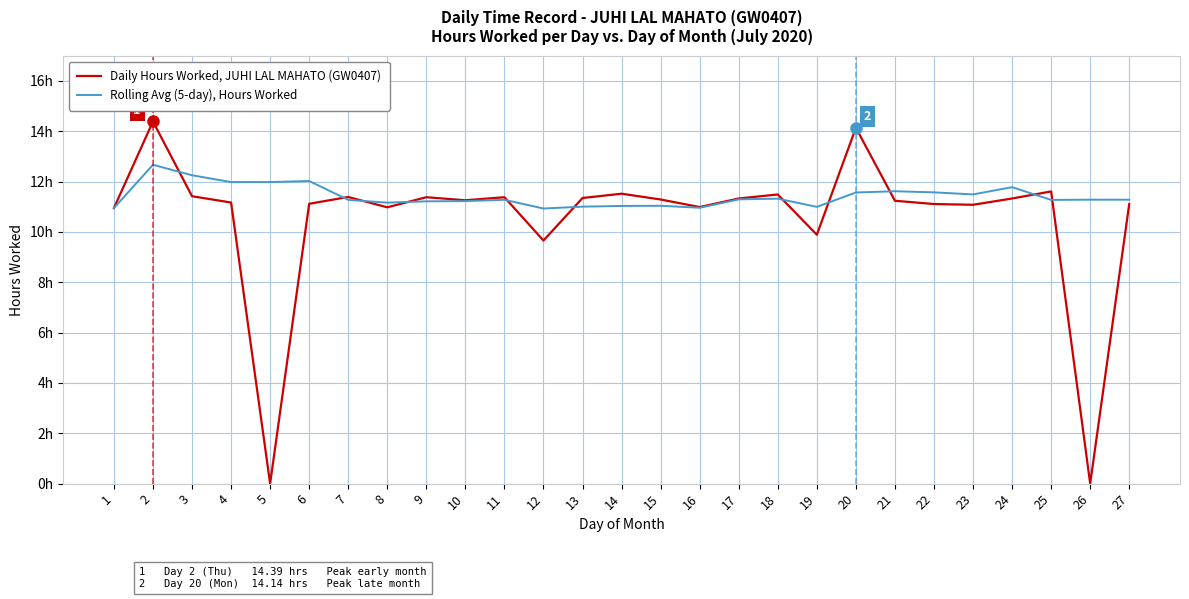

Where is Rolling Avg (5-day), Hours Worked nearest to the value 11?

19